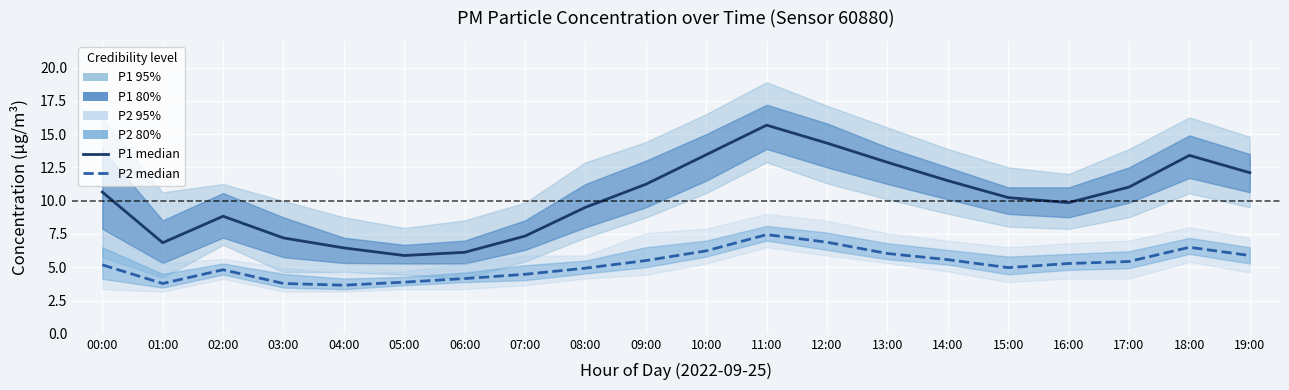

Which category has the highest value across all series?

11:00